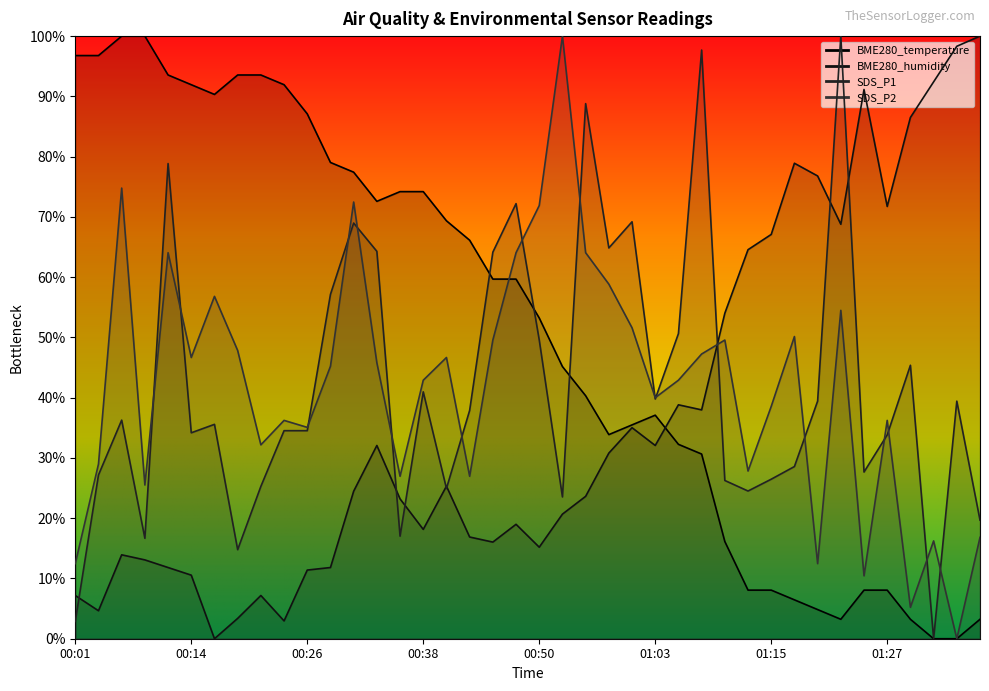

What is the difference between the maximum and minimum values in the SDS_P1 series?

100.0